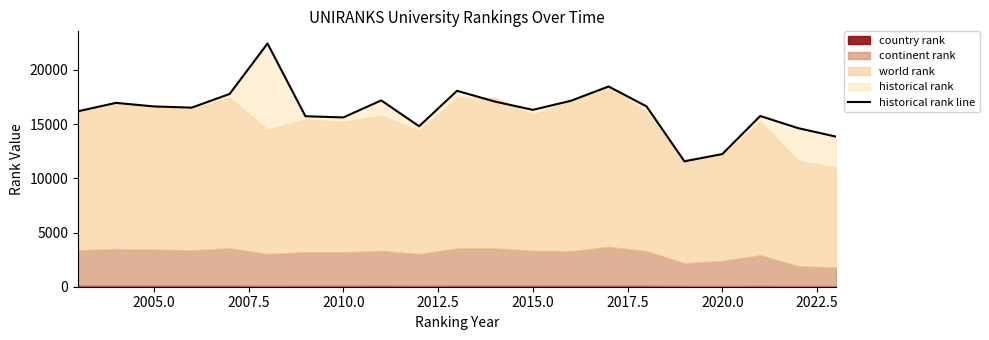

How many interior local peaks (higher than both neighbors) does the data have?

6